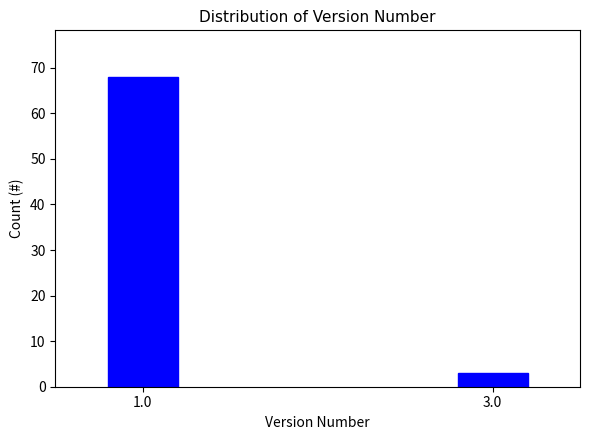

Reading right to left, transcribe all the data shown in this chart.

3	68